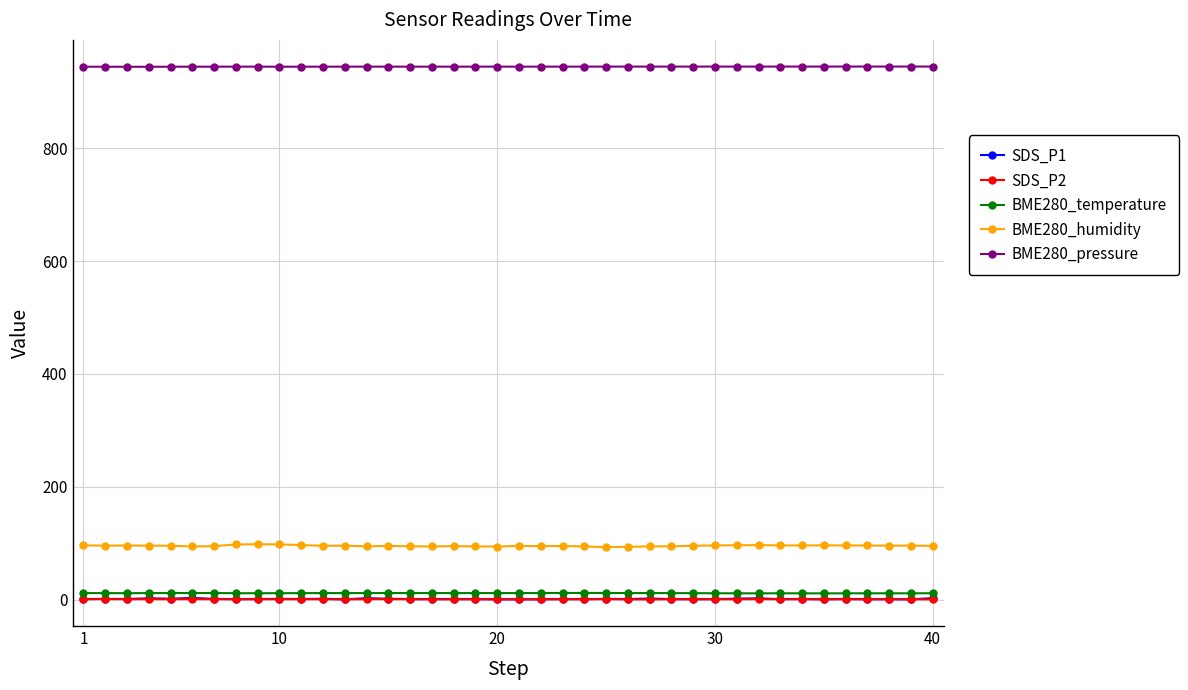

True or false: SDS_P1 has more than 2 interior local peaks.

True